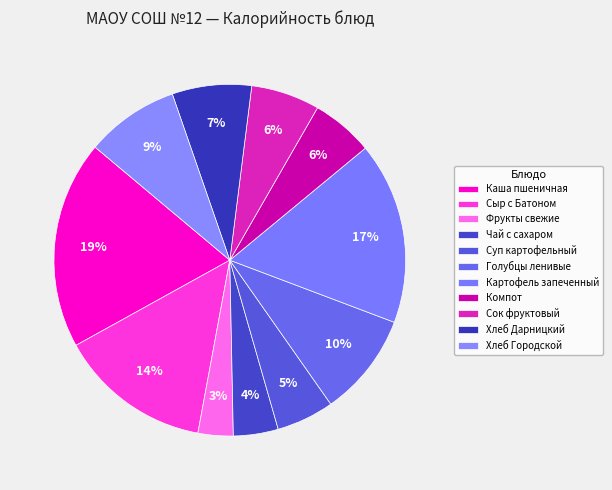

To the nearest percent, what is the combined percentage of Компот and Картофель запеченный?

22%